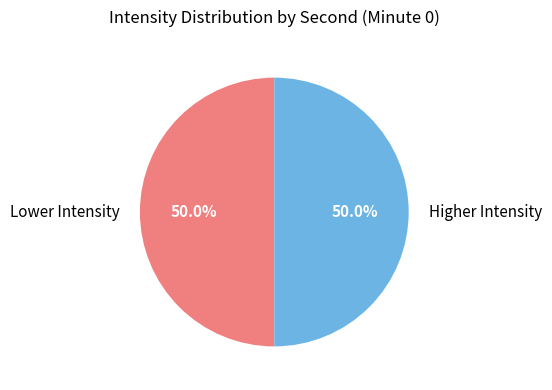

Combined, do Lower Intensity and Higher Intensity account for over 50%?

Yes